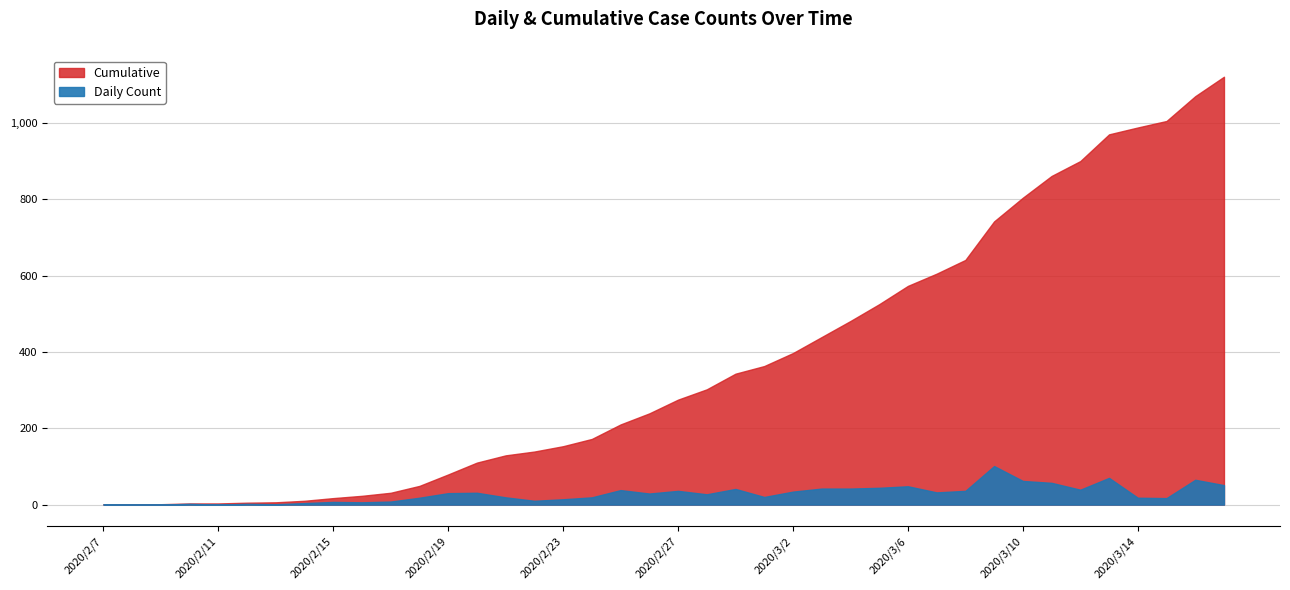

Between 2020/2/16 and 2020/3/2, which series saw the biggest shift?

Cumulative